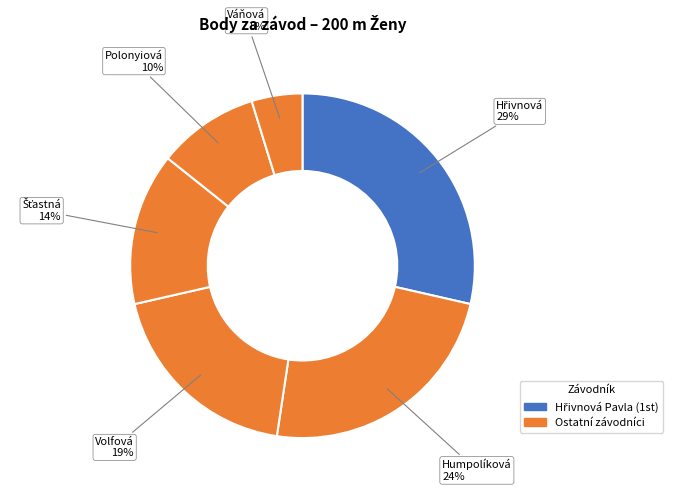

How many slices are in this pie chart?

6